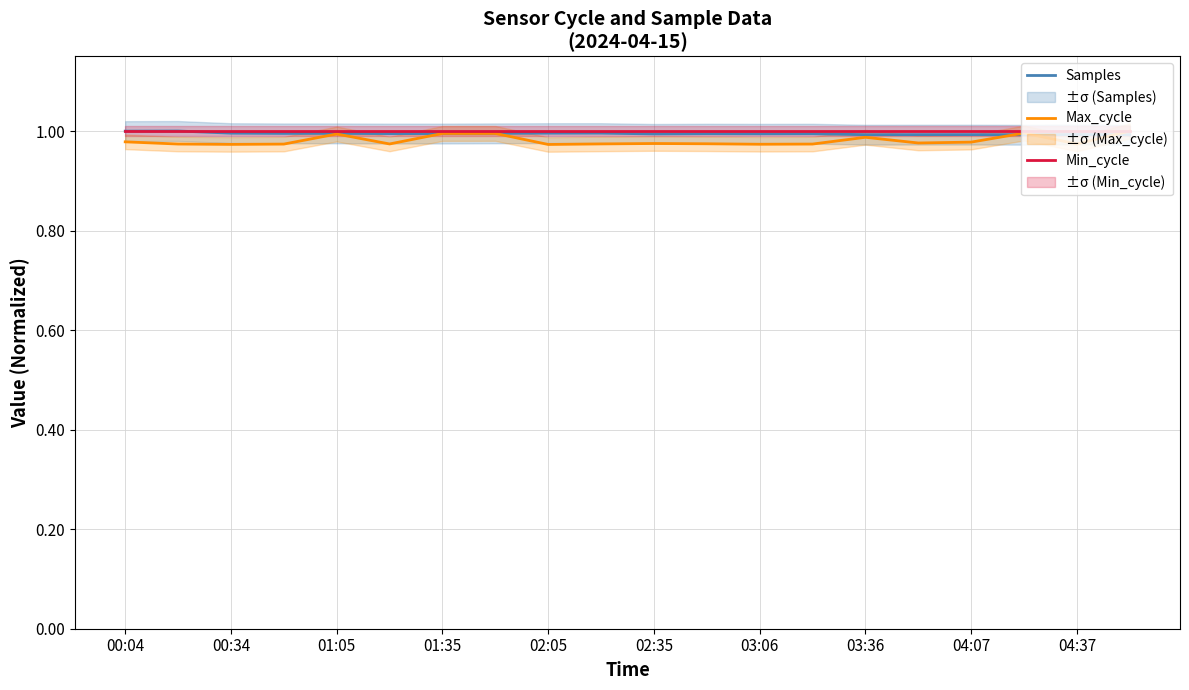

Is it true that Samples equals 1.0 at 01:05?

True